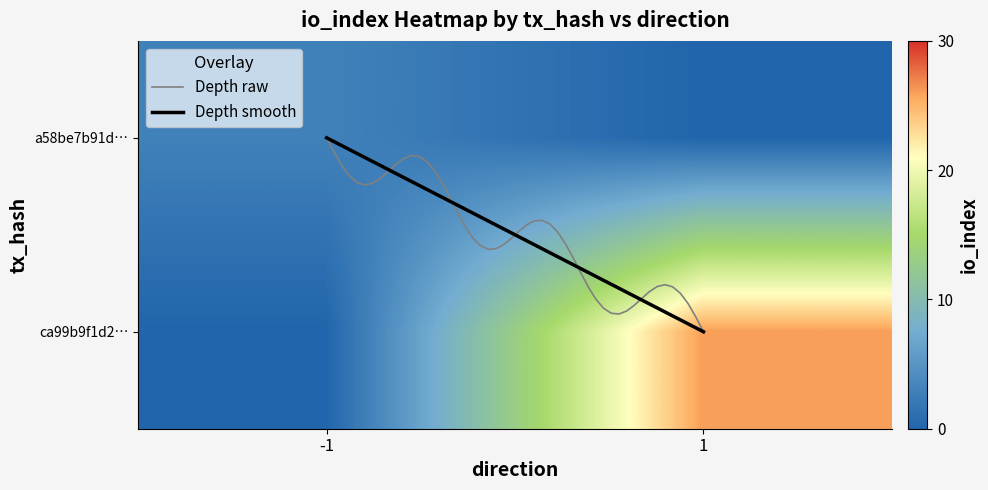

Between io_index and direction, which is larger?

io_index